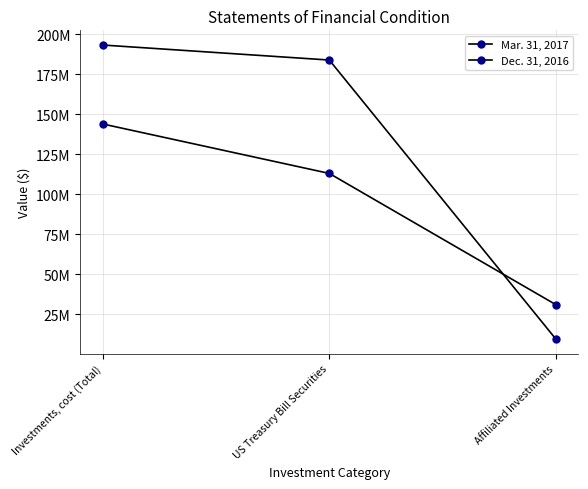

What is the label of the 3rd point from the left?

Affiliated Investments